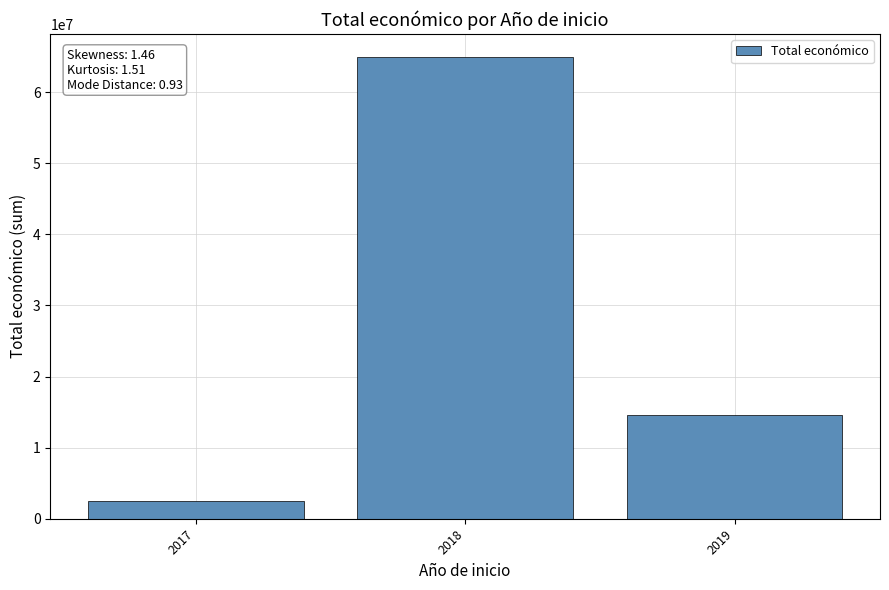

What is the difference between the maximum and minimum values?

62484773